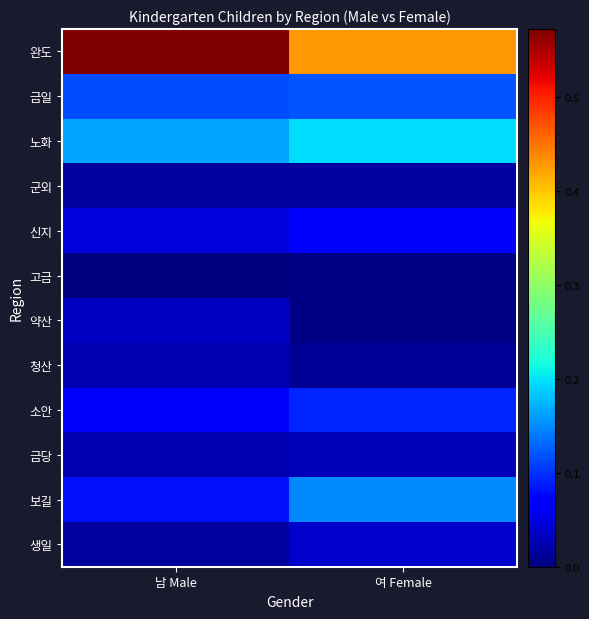

What is the maximum value shown in the chart?

0.6